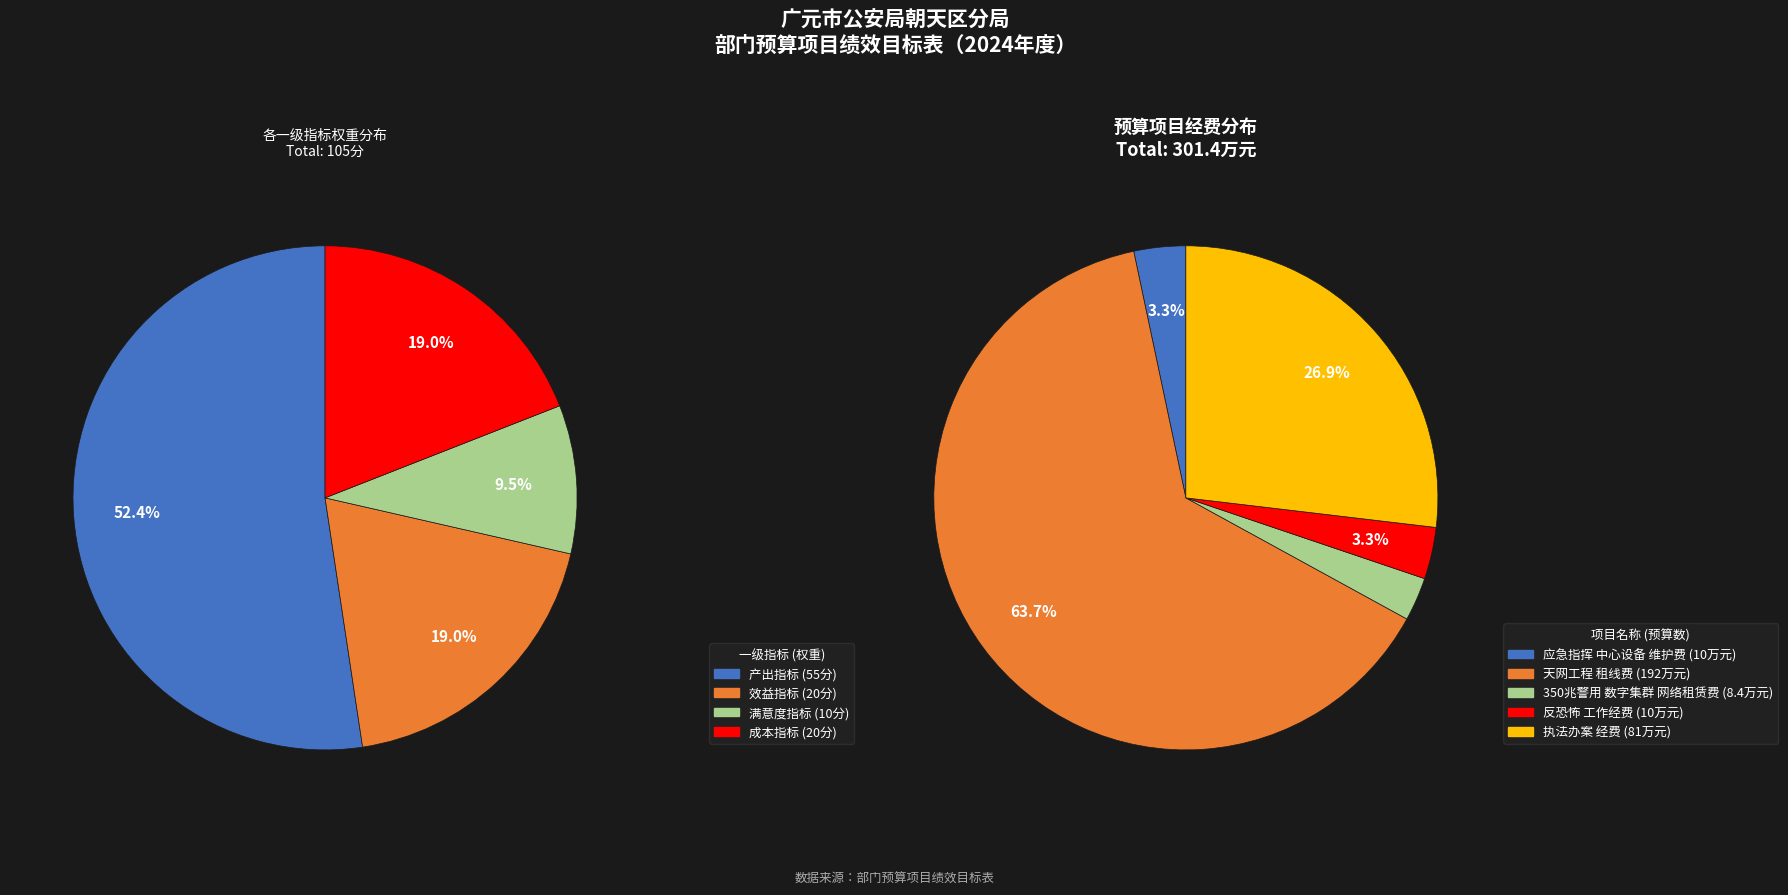

How many slices are in this pie chart?

4